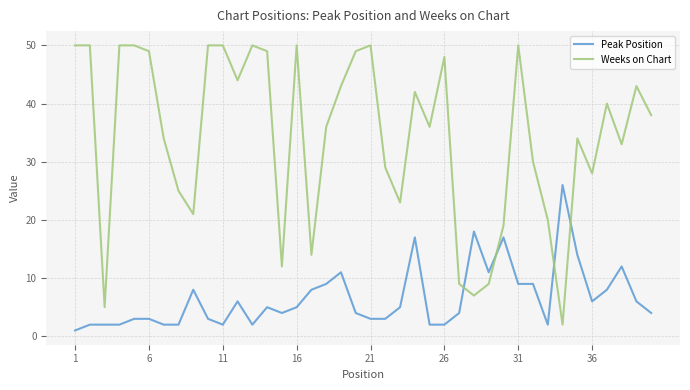

Which series has the largest range (max minus min)?

Weeks on Chart